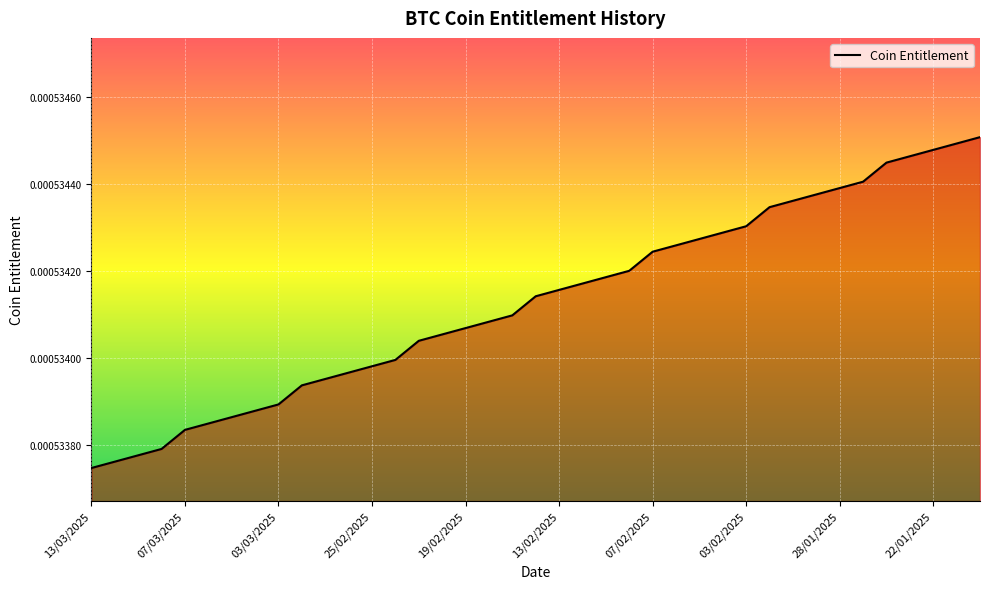

Does the chart have visible grid lines?

Yes